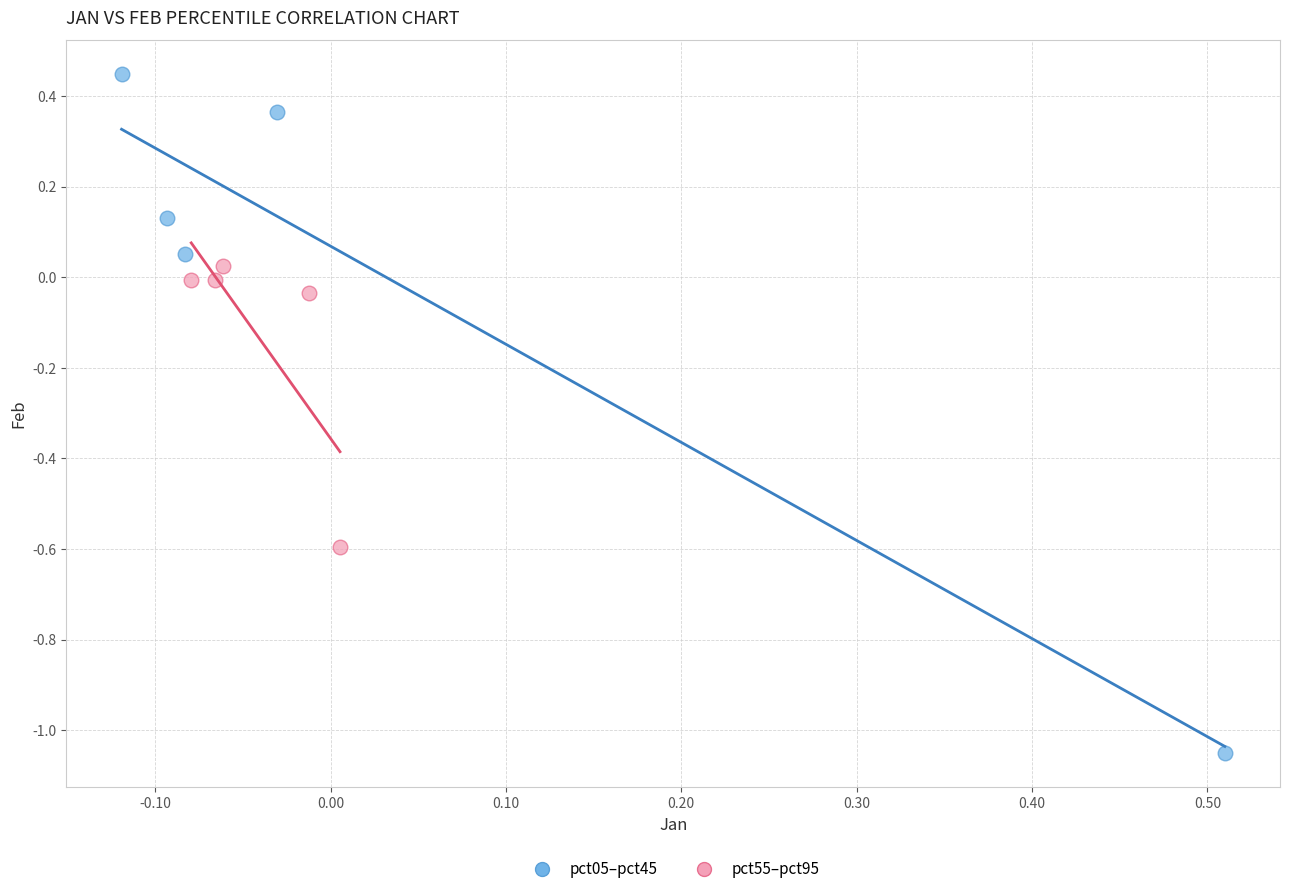

Which series contains the lowest Y value?

pct05–pct45